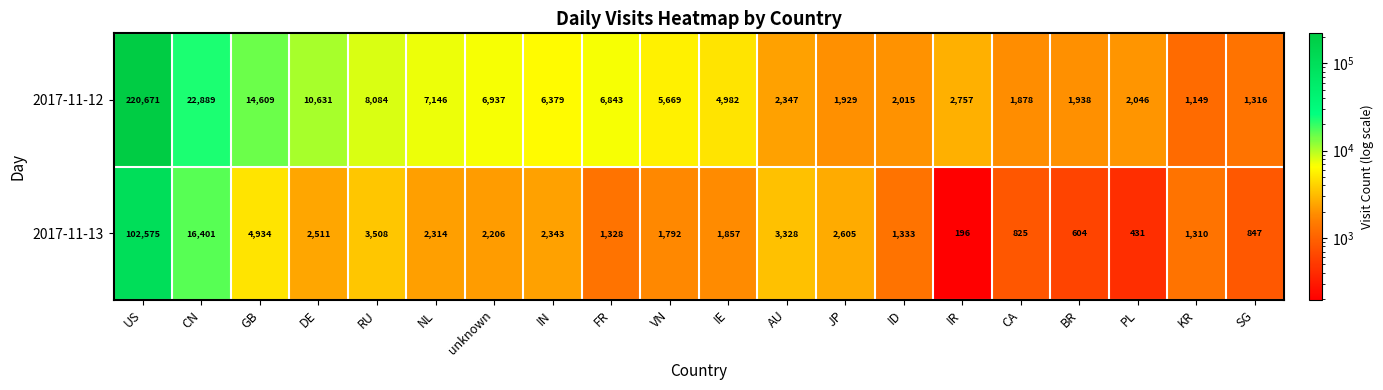

What is the sum of the 2017-11-12 values at CN and ID?

24904